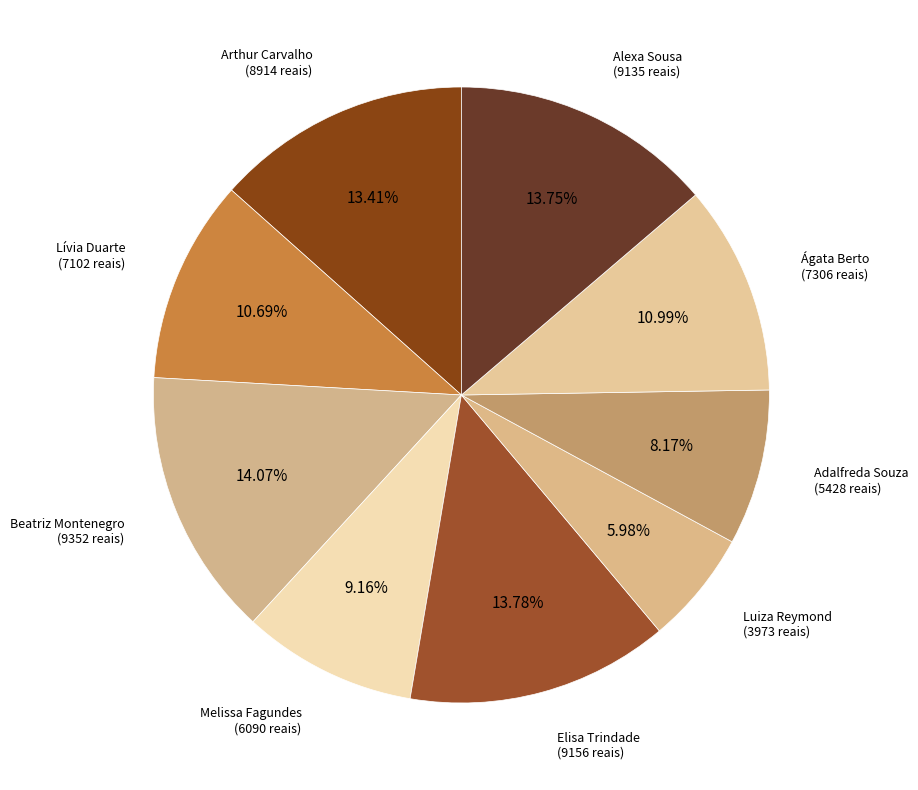

How many slices are in this pie chart?

9